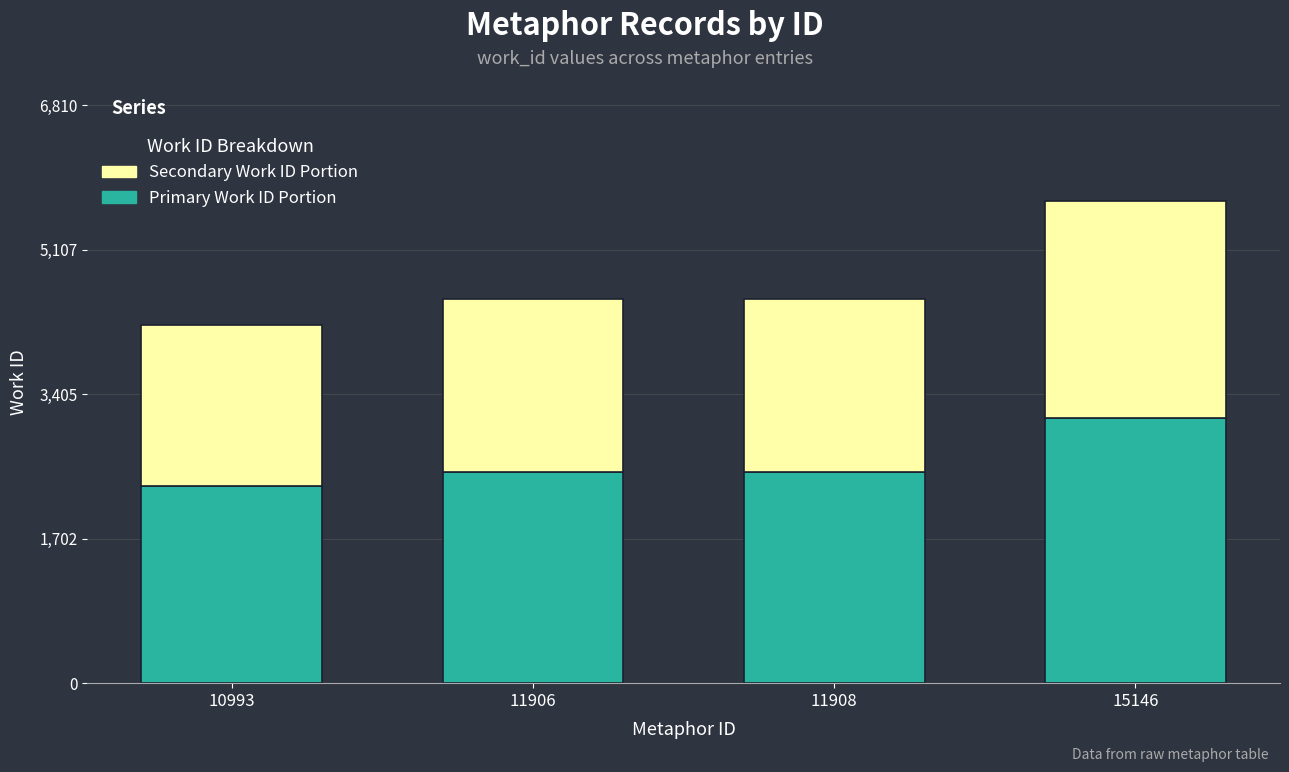

What is the difference between the maximum and minimum values in the Primary Work ID Portion series?

801.9